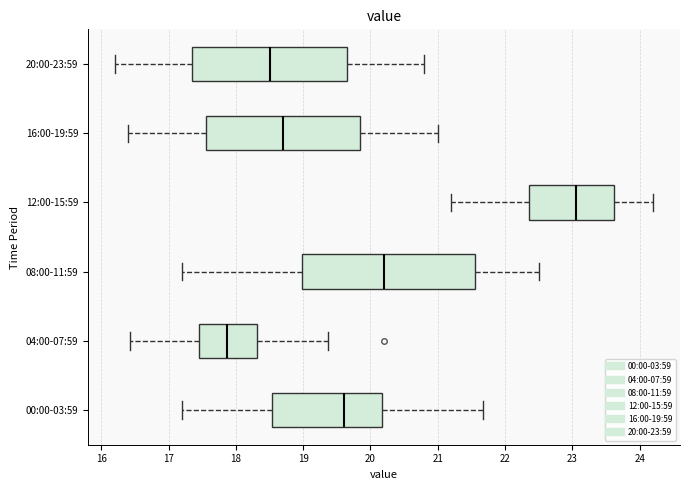

Comparing the boxes themselves (not the whiskers), which one is the widest?

08:00-11:59